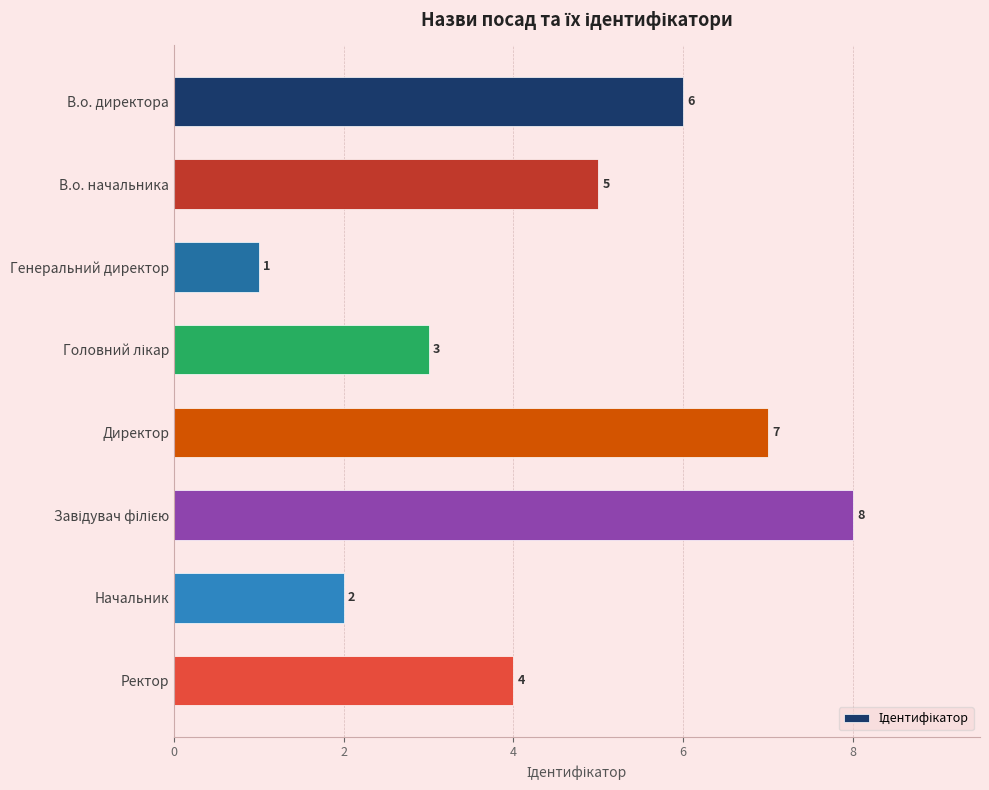

Reading top to bottom, transcribe all the data shown in this chart.

6	5	1	3	7	8	2	4